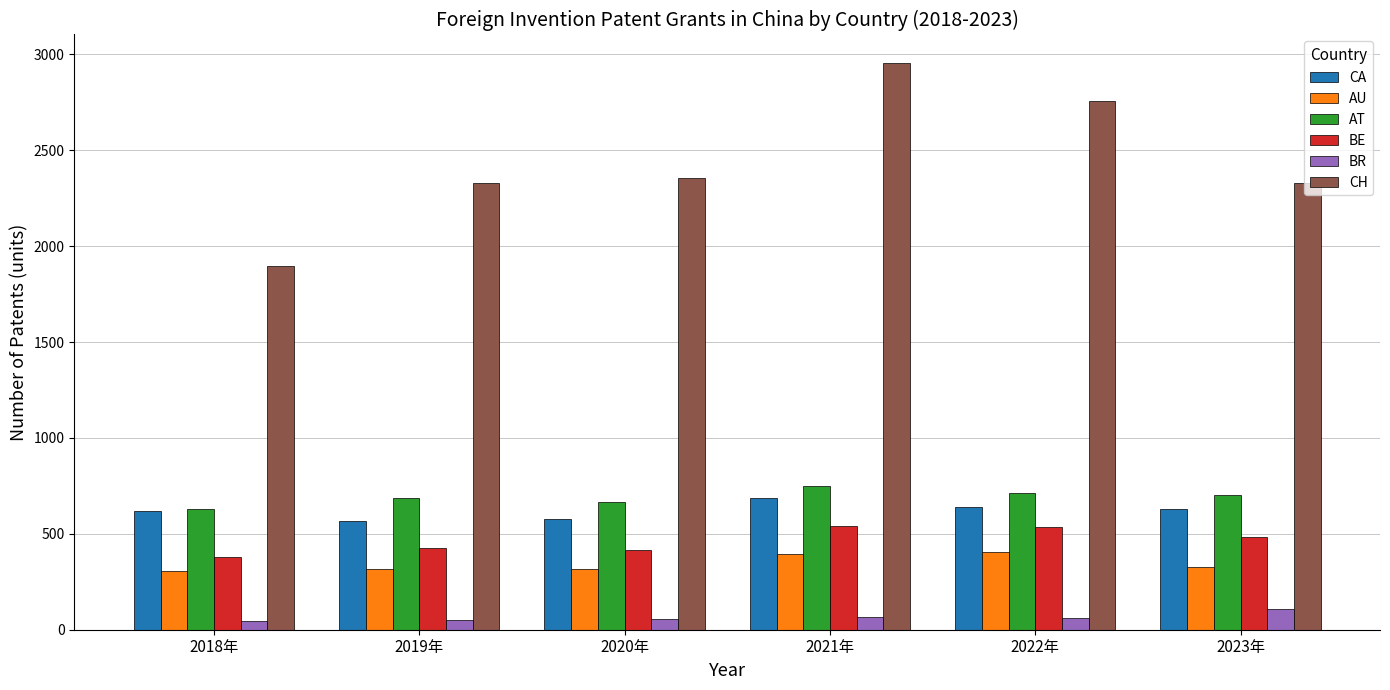

What is the difference between the BR values at 2018年 and 2020年?

11